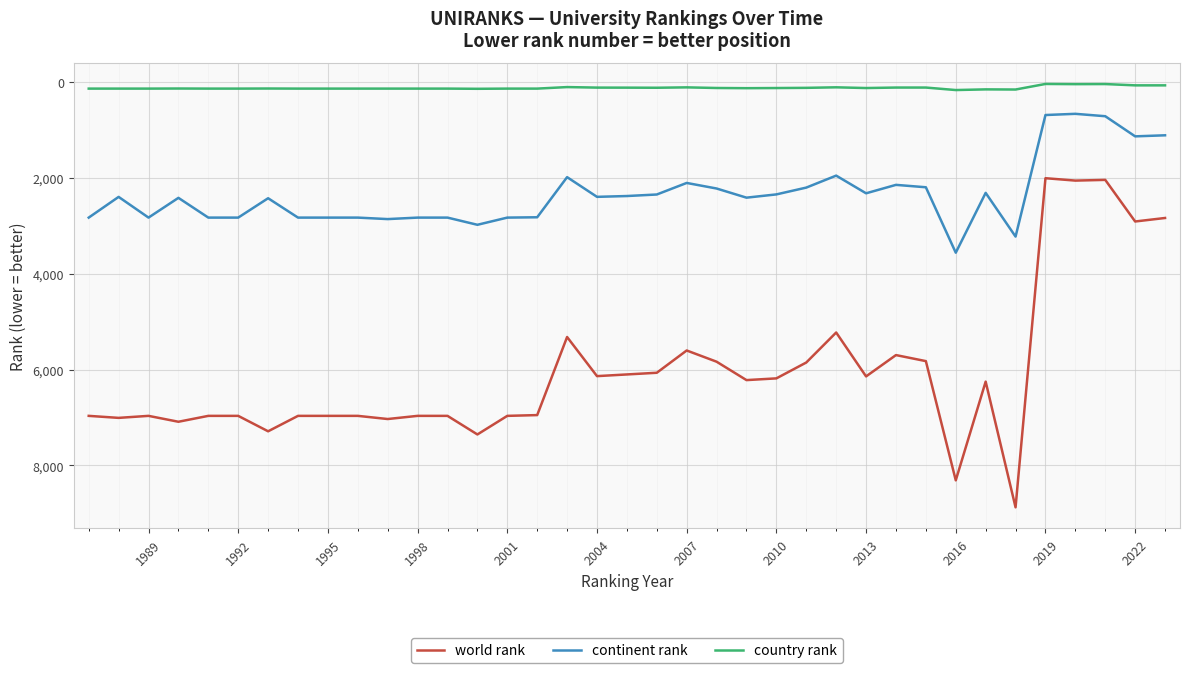

What is the difference between the maximum and minimum values in the continent rank series?

2897